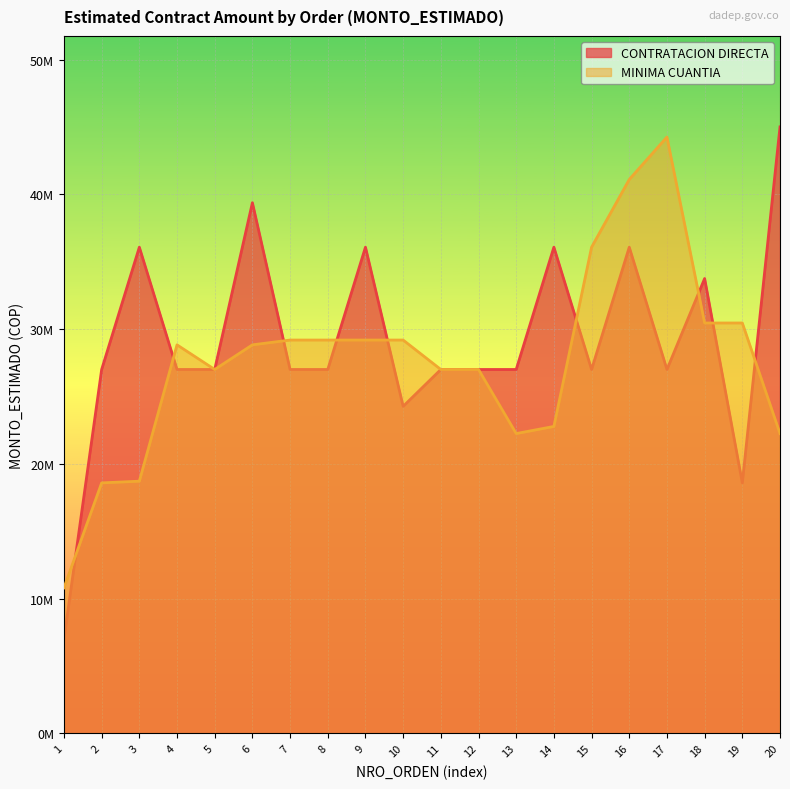

Which series ends up on top after the final intersection of MINIMA CUANTIA and CONTRATACION DIRECTA?

CONTRATACION DIRECTA